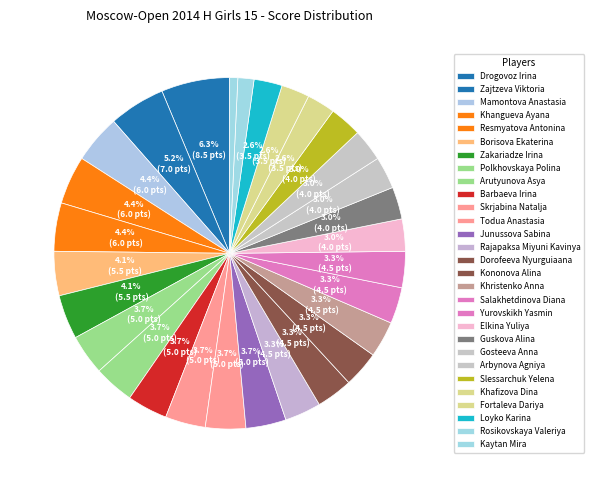

Combined, do Dorofeeva Nyurguiaana and Rajapaksa Miyuni Kavinya account for over 50%?

No